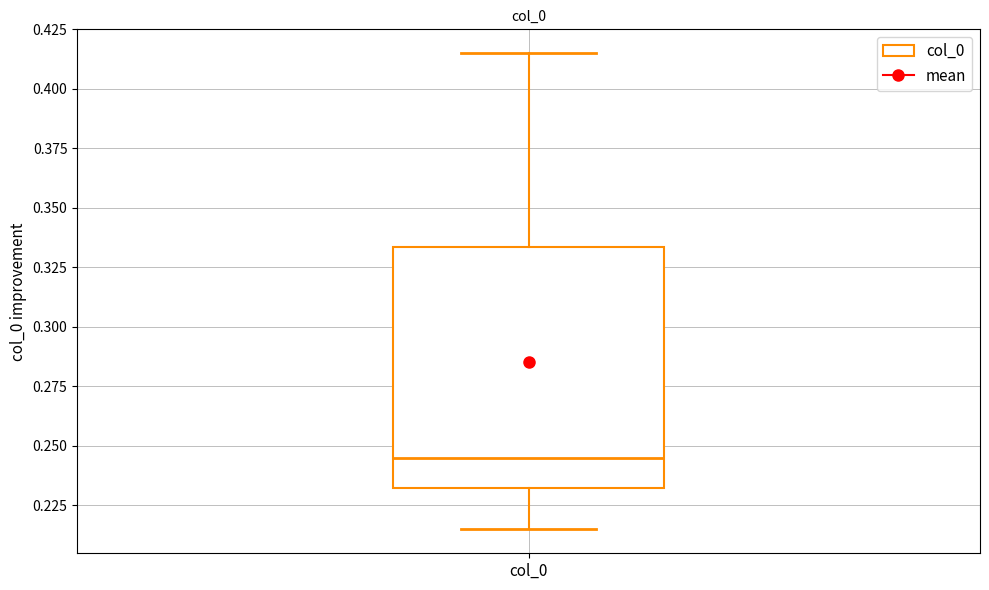

Read this box plot against the y-axis: the position of the median line, the range covered by the box, and the ends of both whiskers. The values are not printed on the chart, so give them approximately, as read against the axis.

median 0.245, box 0.230 to 0.335, whiskers 0.215 to 0.415